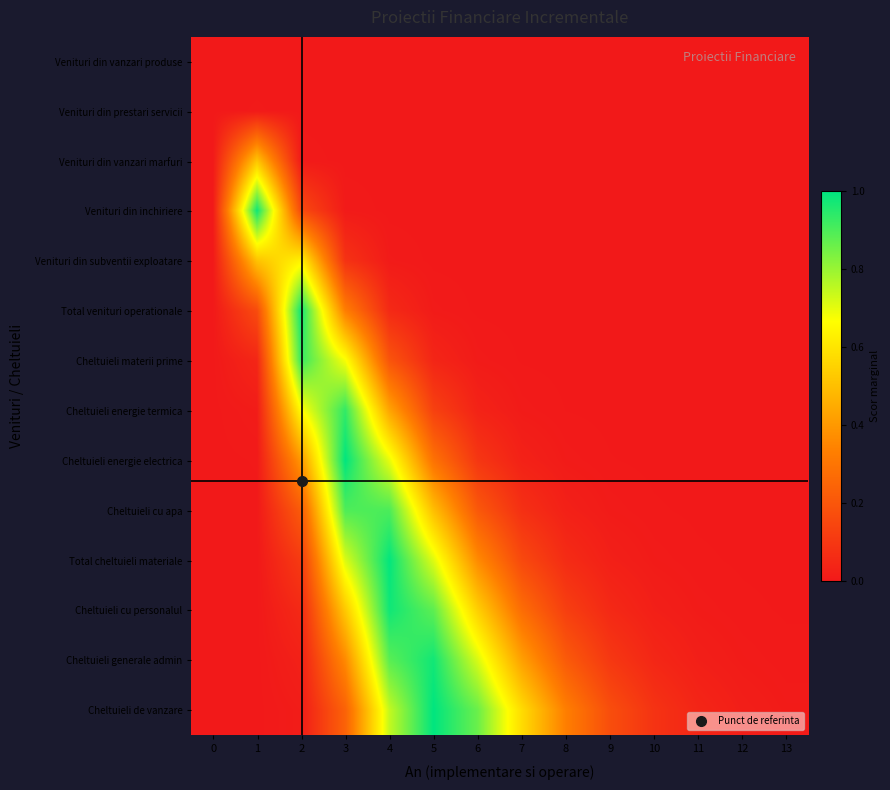

Which has a higher value, 9 or 8?

9